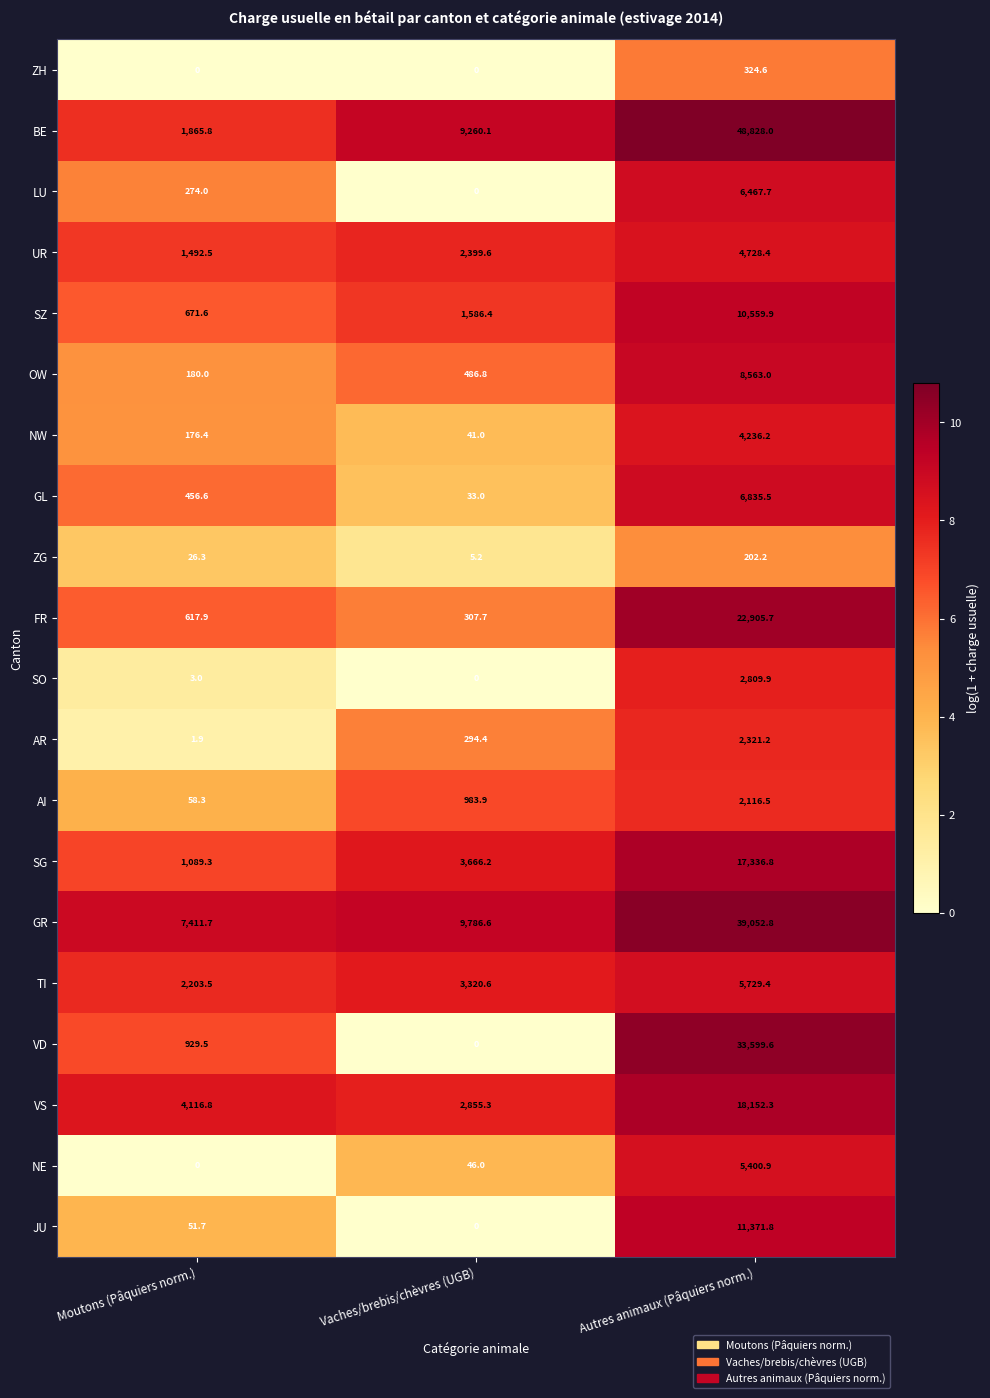

Where does the BE series first go above 9260?

Vaches/brebis/chèvres (UGB)